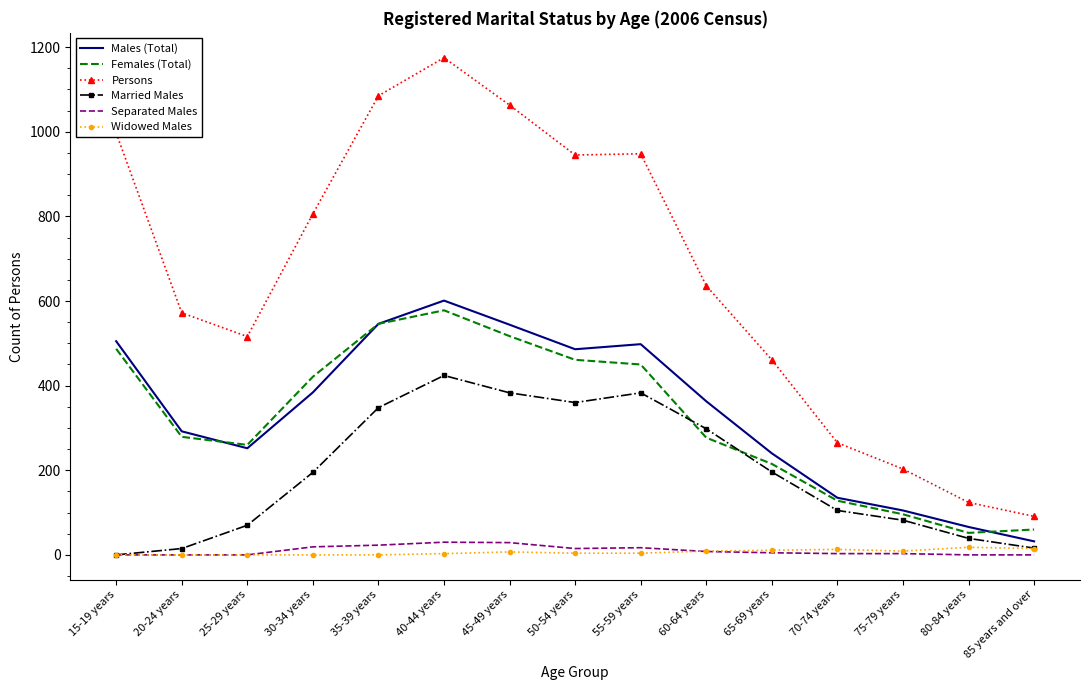

Which series has the largest range (max minus min)?

Persons